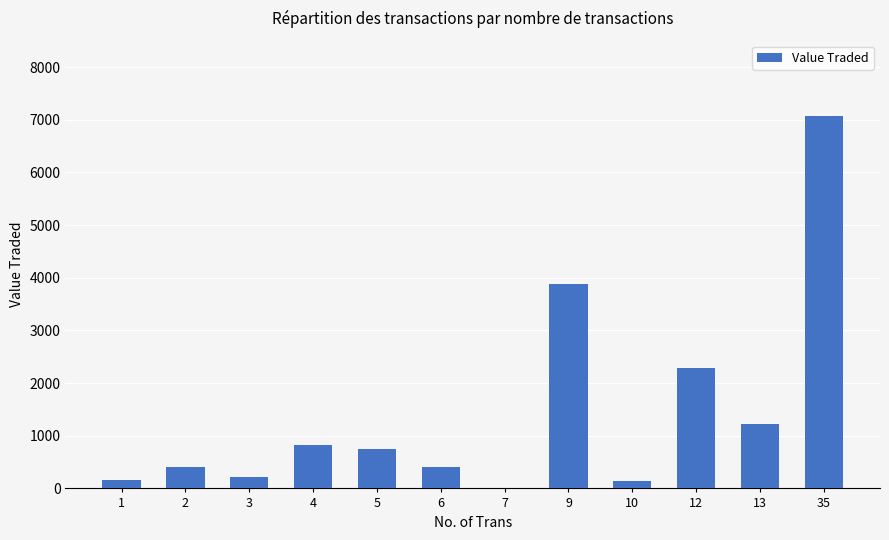

At which category does the chart reach its peak across all series?

35